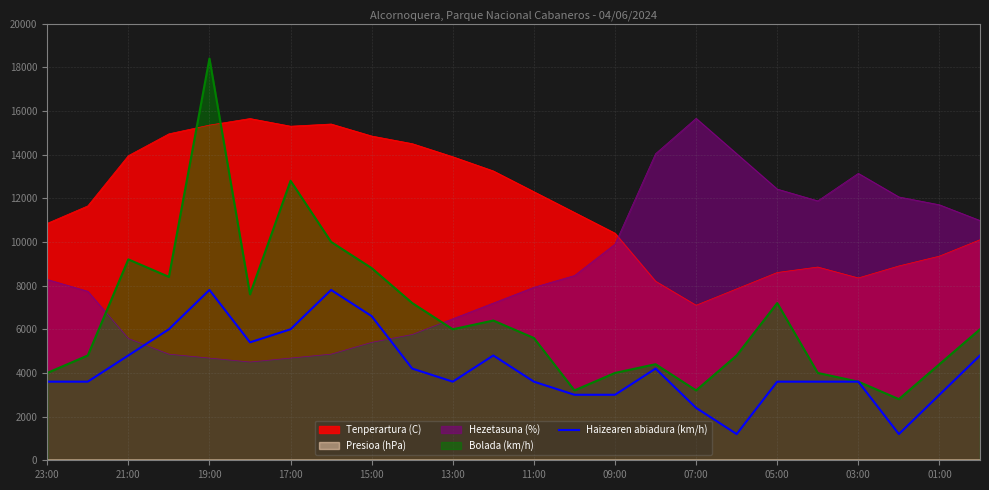

Does the chart display data point markers on the line(s)?

No